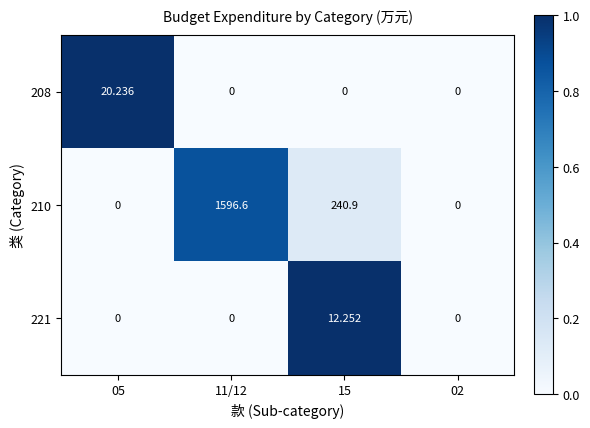

Reading left to right, extract all data points from this chart.

208: 05=20.2	11/12=0.0	15=0.0	02=0.0
210: 05=0.0	11/12=1596.6	15=240.9	02=0.0
221: 05=0.0	11/12=0.0	15=12.3	02=0.0